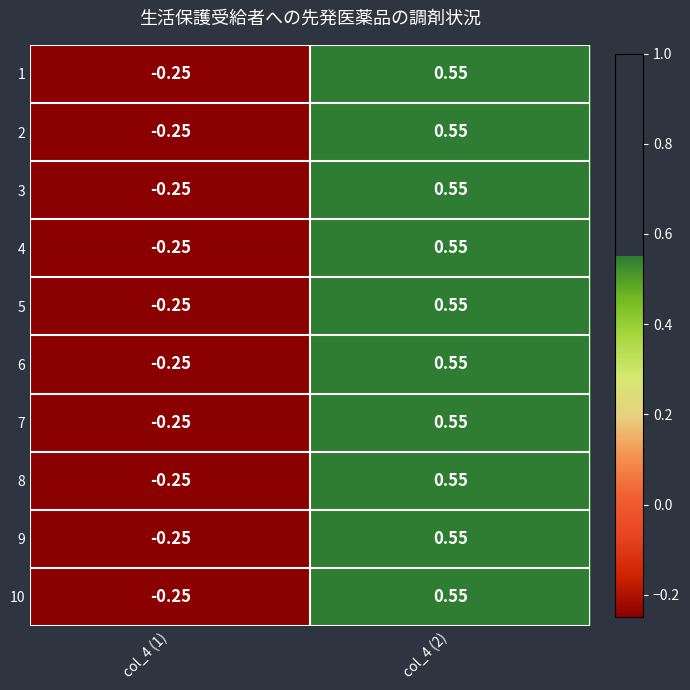

How many positive values does the 5 series have?

1